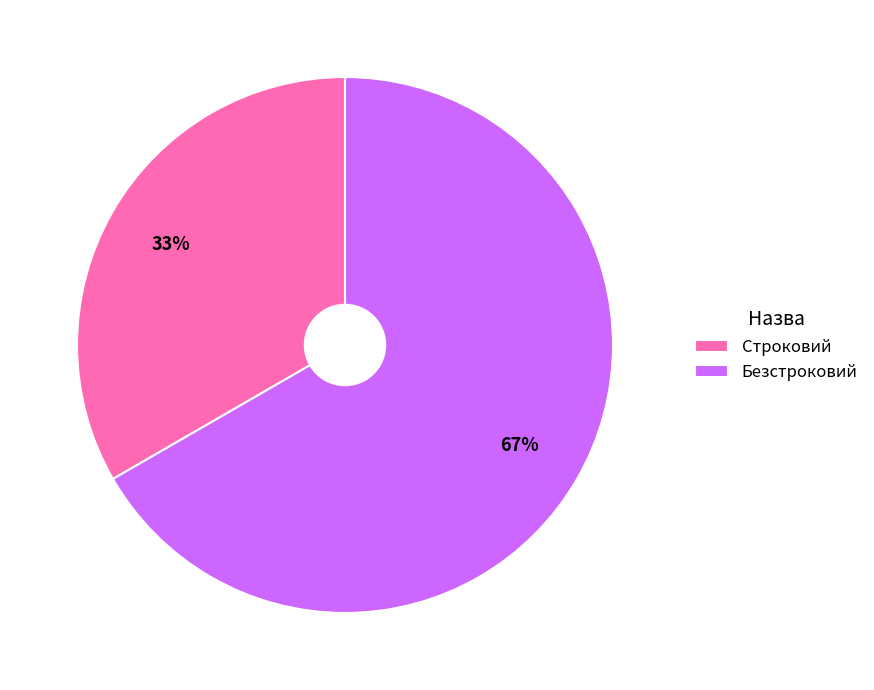

Approximately how many times larger is the value at Безстроковий compared to Строковий?

2.0